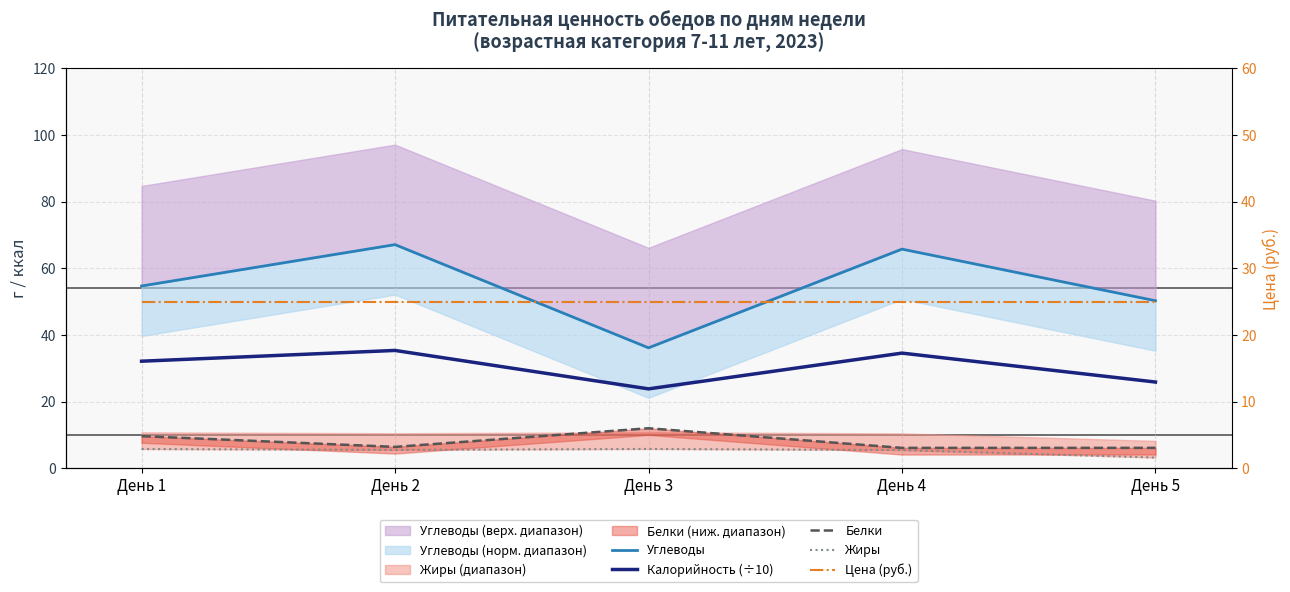

Rank the categories by Белки value from lowest to highest.

День 4, День 5, День 2, День 1, День 3